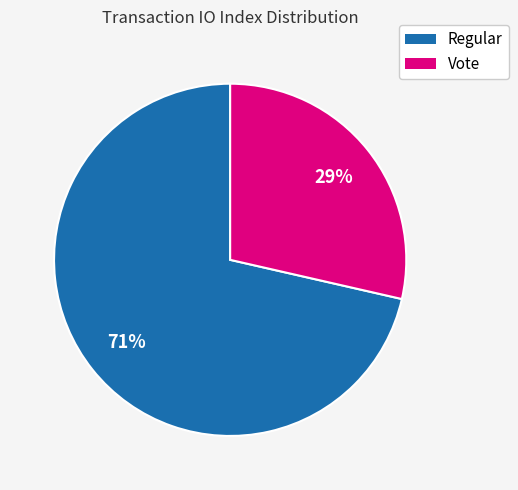

Does any single category account for the majority?

Yes